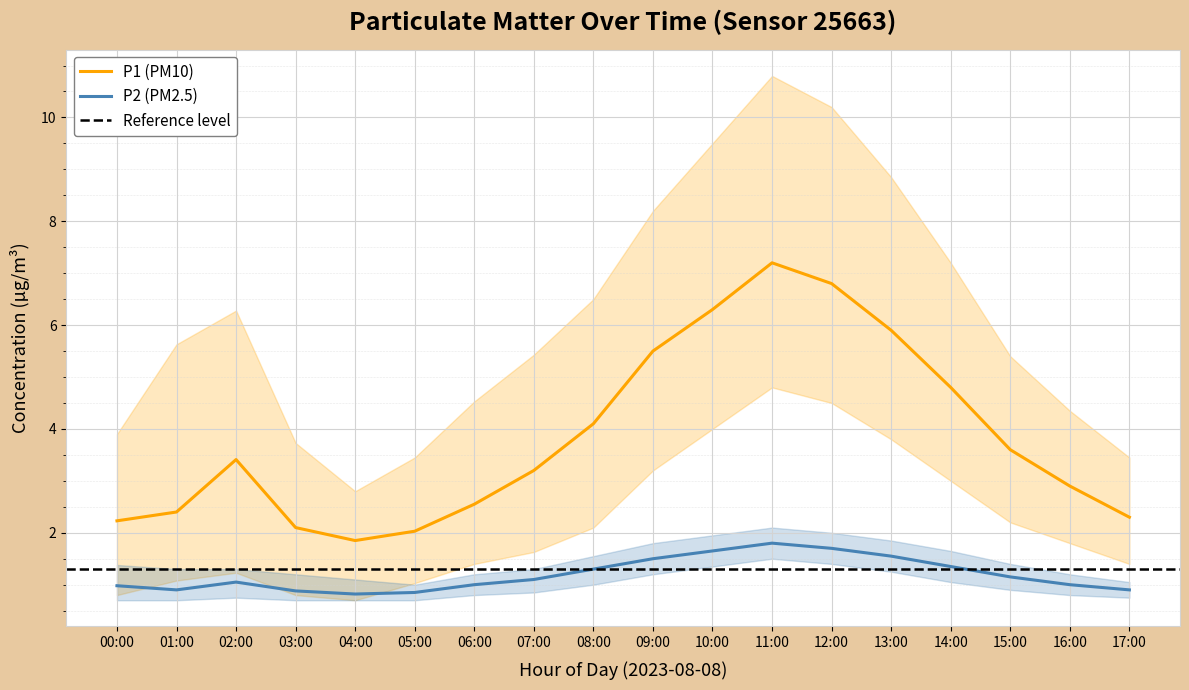

At which label is P1_lower closest to 2?

08:00